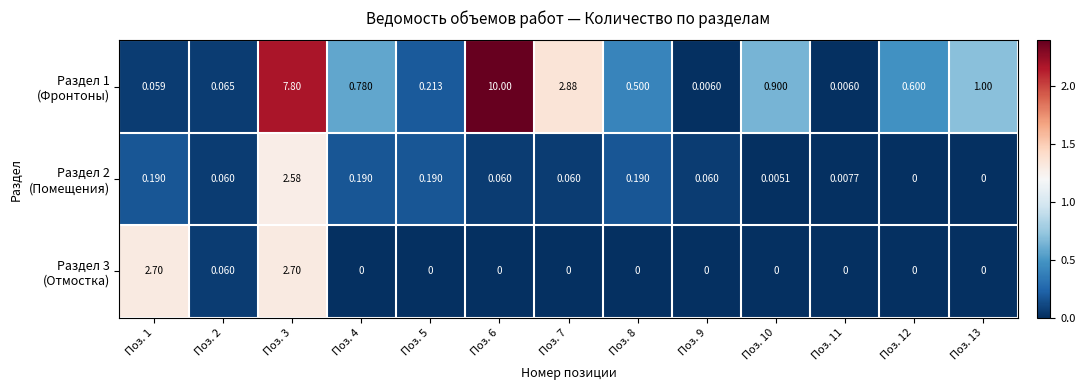

How many categories are shown in the chart?

13